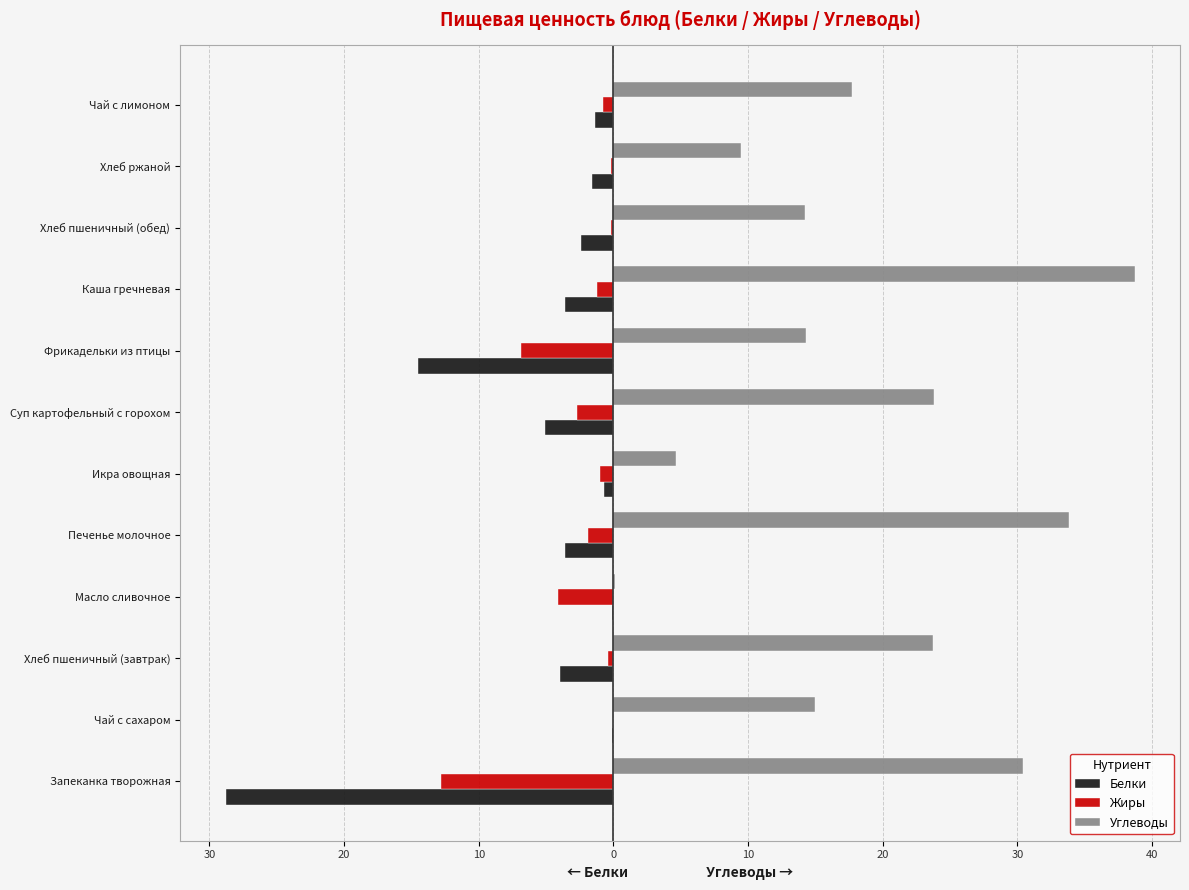

What are all the series names shown in the legend?

Белки, Жиры, Углеводы